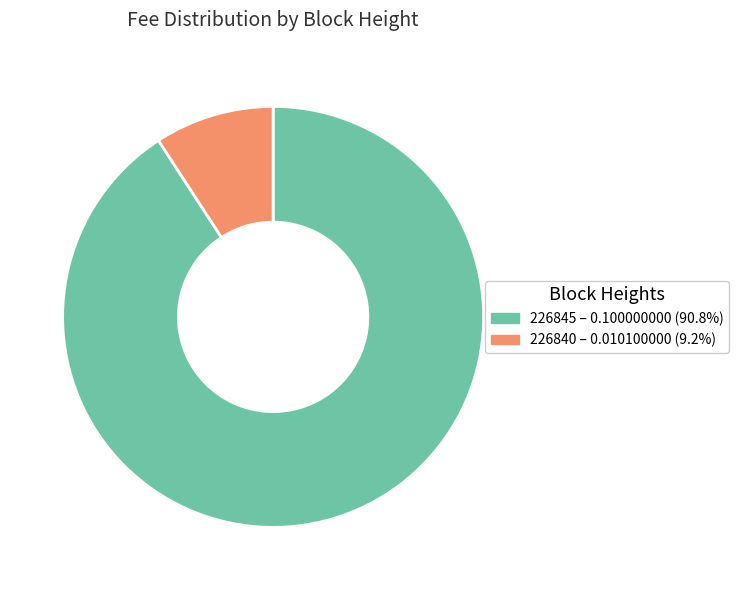

Is there any slice that represents more than half of the pie?

Yes